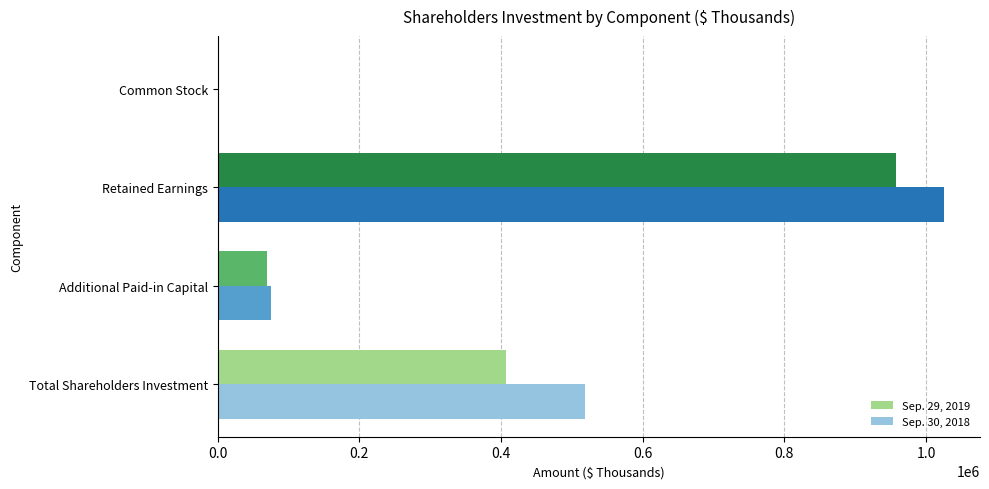

At which category is the sum across all series the highest?

Retained Earnings